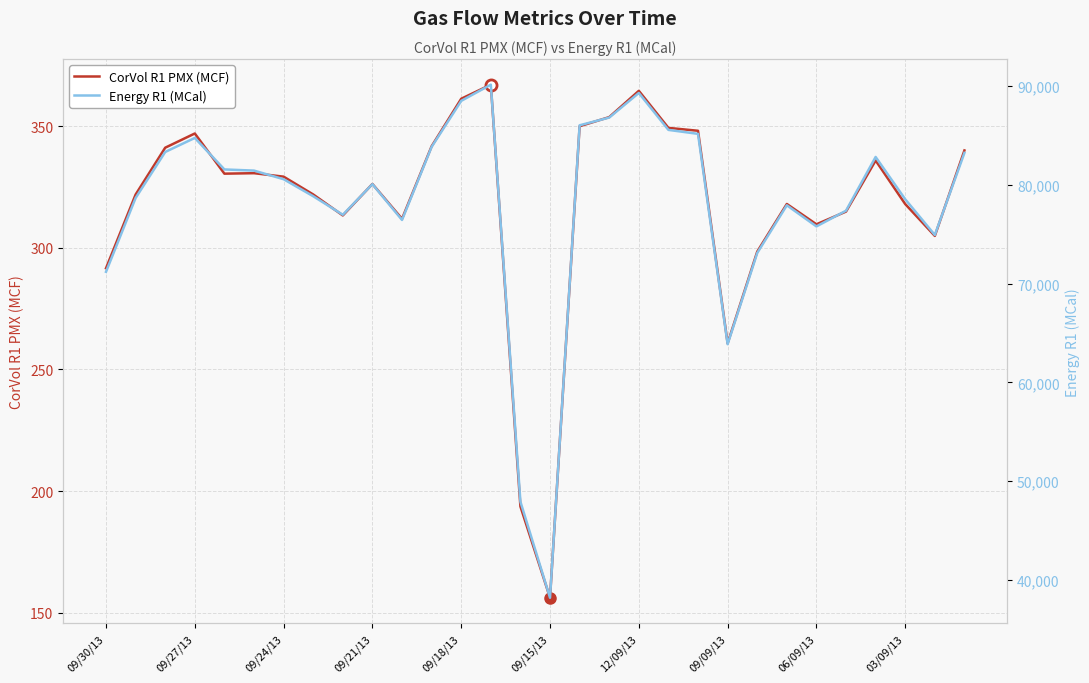

True or false: CorVol R1 PMX (MCF) and Energy R1 (MCal) intersect in this chart.

False